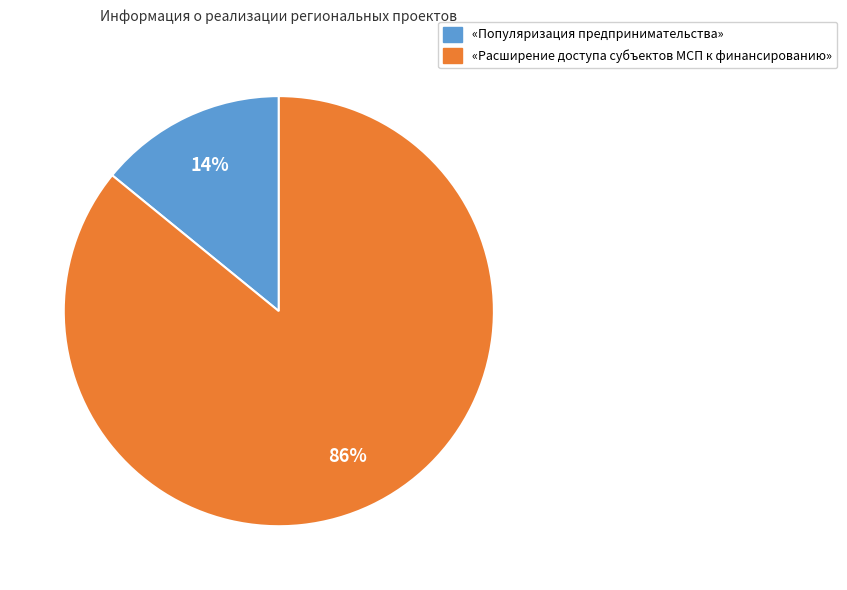

To the nearest percent, what is the combined percentage of «Популяризация предпринимательства» and «Расширение доступа субъектов МСП к финансированию»?

100%